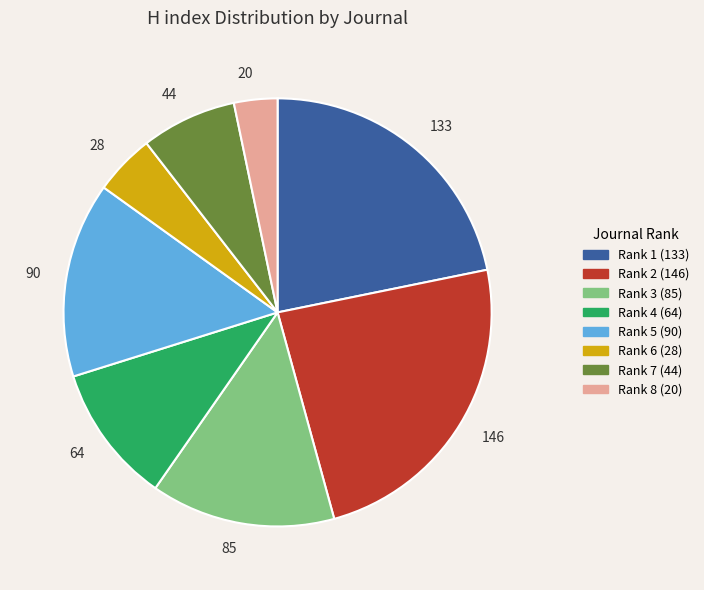

Which slice is the smallest?

Rank 8 (20)